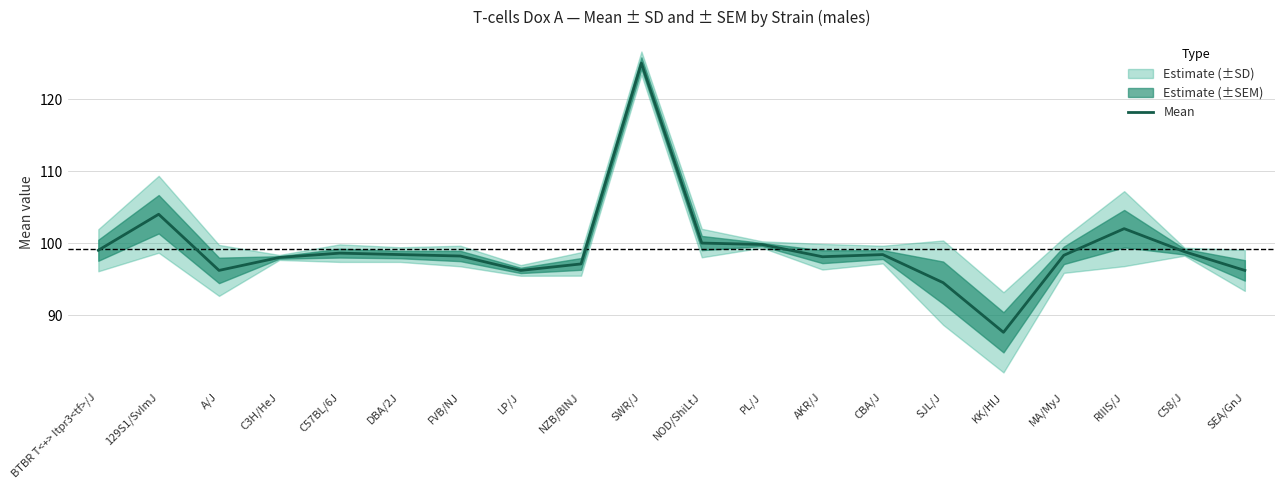

How many lines are shown in the chart?

1